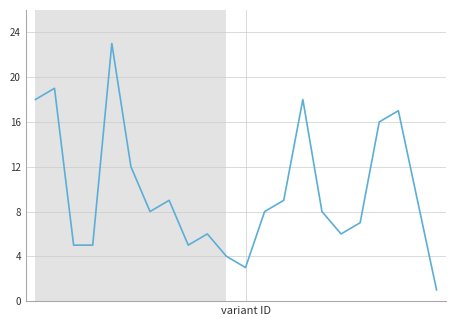

What is the difference between the maximum and minimum values?

22